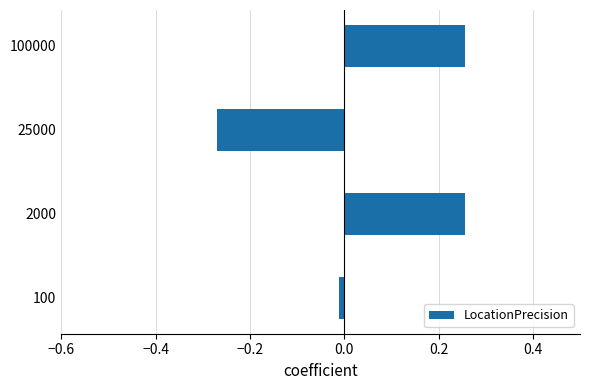

Which category has the lowest value across all series?

25000